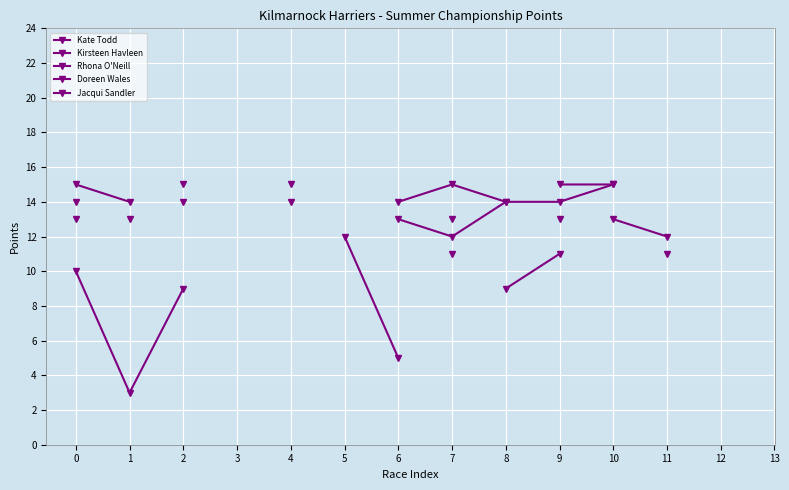

Is the value of Rhona O'Neill at 13 greater than the value of Doreen Wales at 2?

No